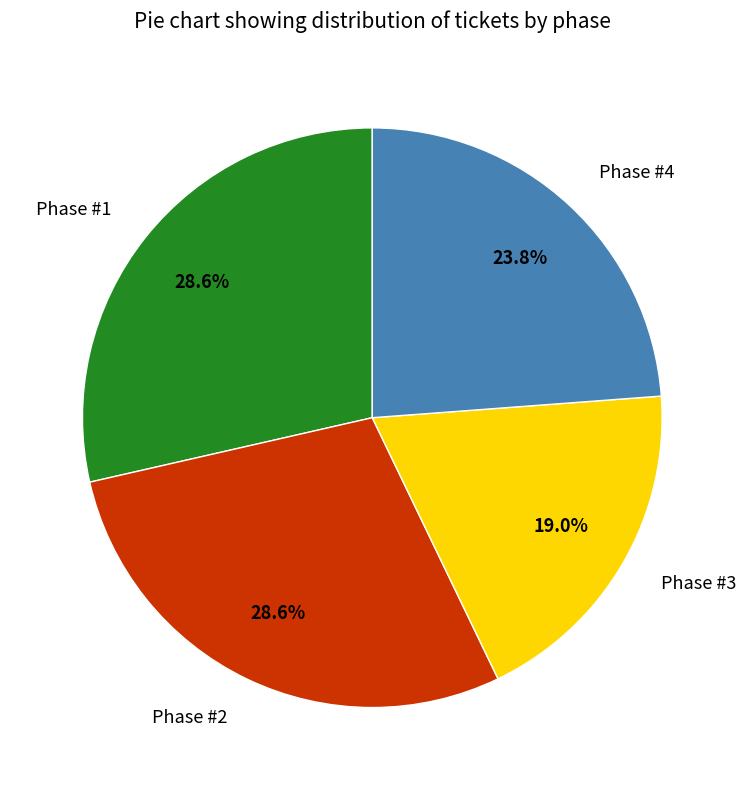

How many segments does this pie chart have?

4